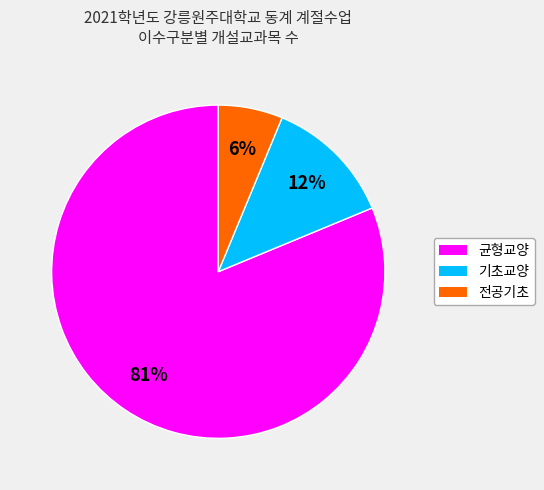

How many segments does this pie chart have?

3